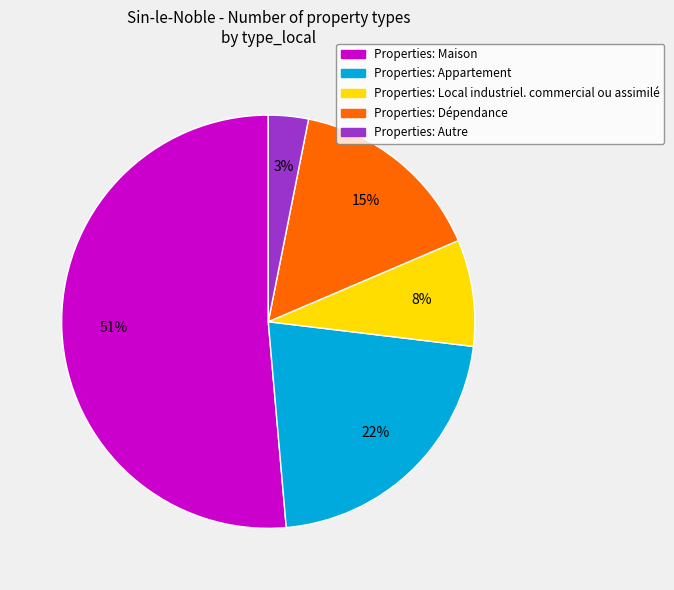

Is there any slice that represents more than half of the pie?

Yes